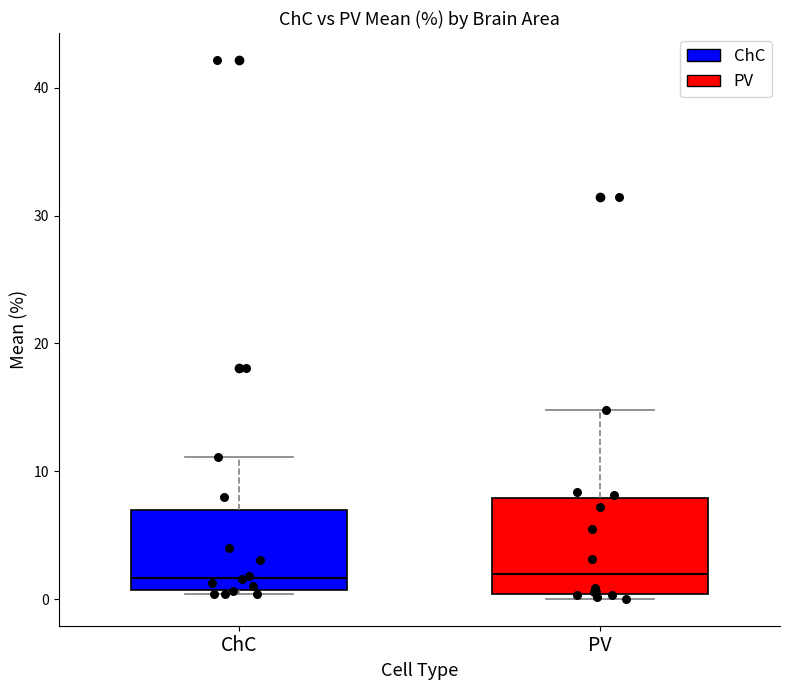

Reading left to right, read every box against the y-axis: the position of its median line, the range the box covers, and the ends of its whiskers. The values are not printed on the chart, so give them approximately, as read against the axis.

ChC: median 2, box 1 to 7, whiskers 0 to 11
PV: median 2, box 0 to 8, whiskers 0 (just below the box's lower edge) to 15